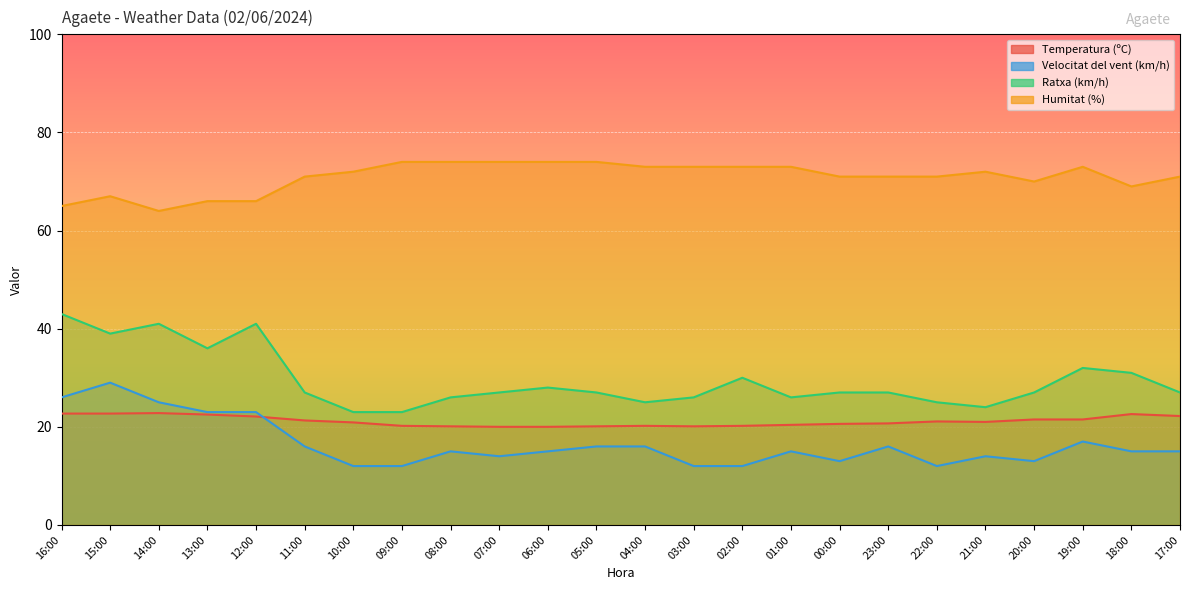

At how many categories does at least one series exceed 46?

24